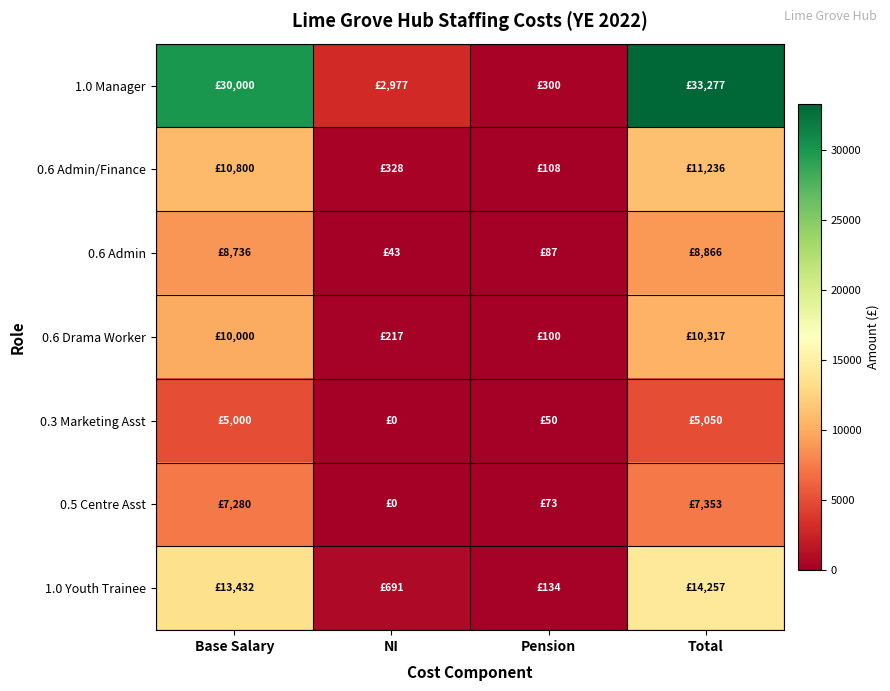

Which series has the widest spread of values?

1.0 Manager